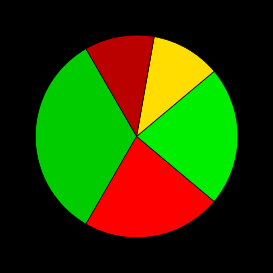

To the nearest percent, what is the average slice percentage?

20%